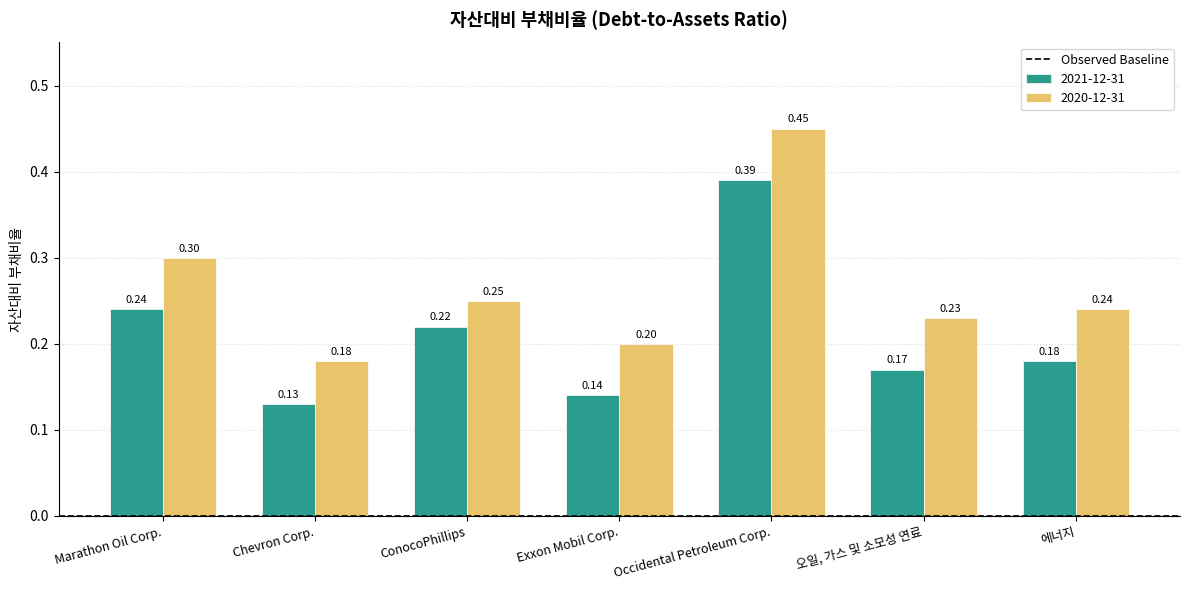

Is it true that 2021-12-31 equals 0.2 at 에너지?

True